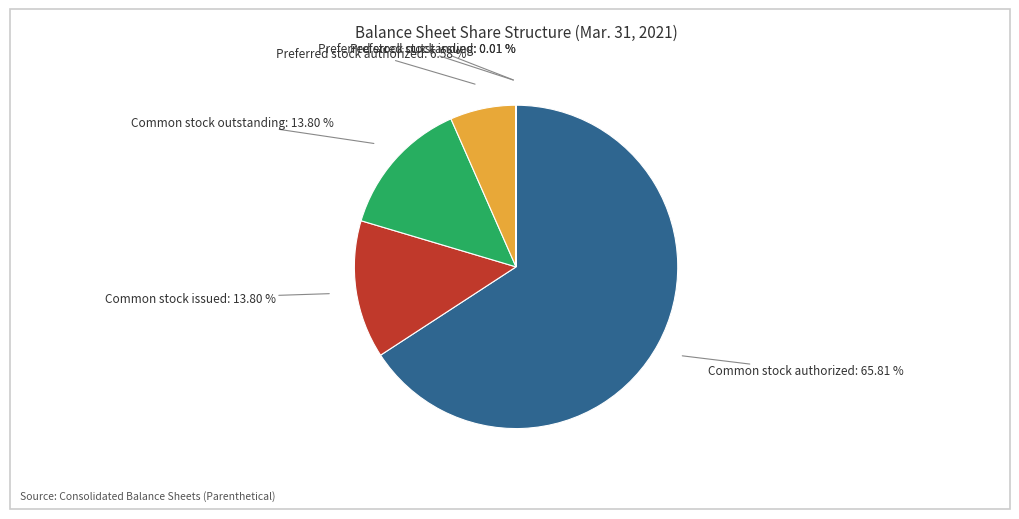

Is there a majority slice in this chart?

Yes